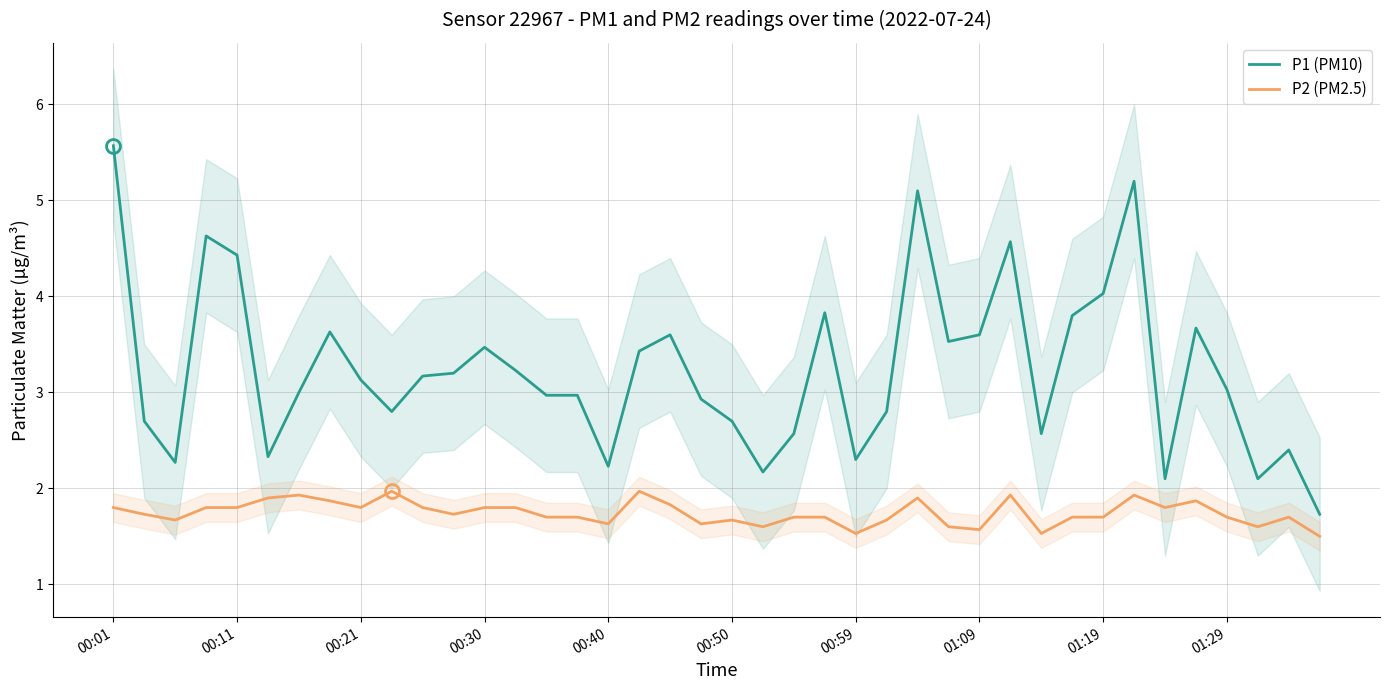

True or false: P1 (PM10) and P2 (PM2.5) cross at least once.

False